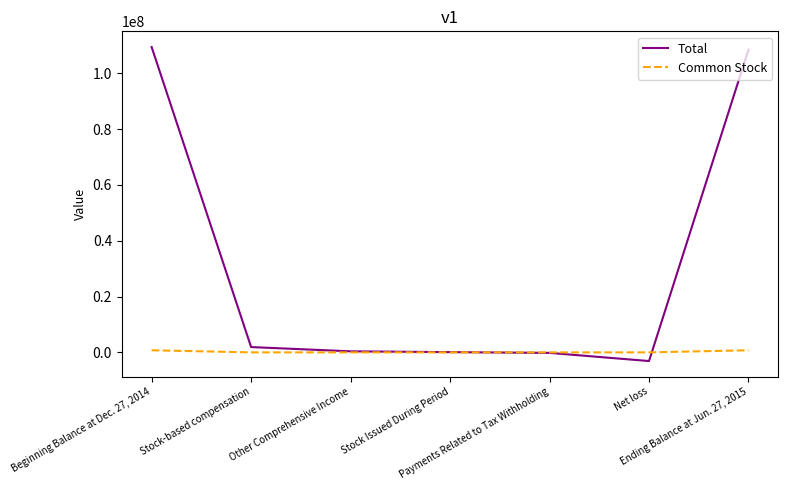

What is the difference between the Total values at Stock-based compensation and Ending Balance at Jun. 27, 2015?

106554246